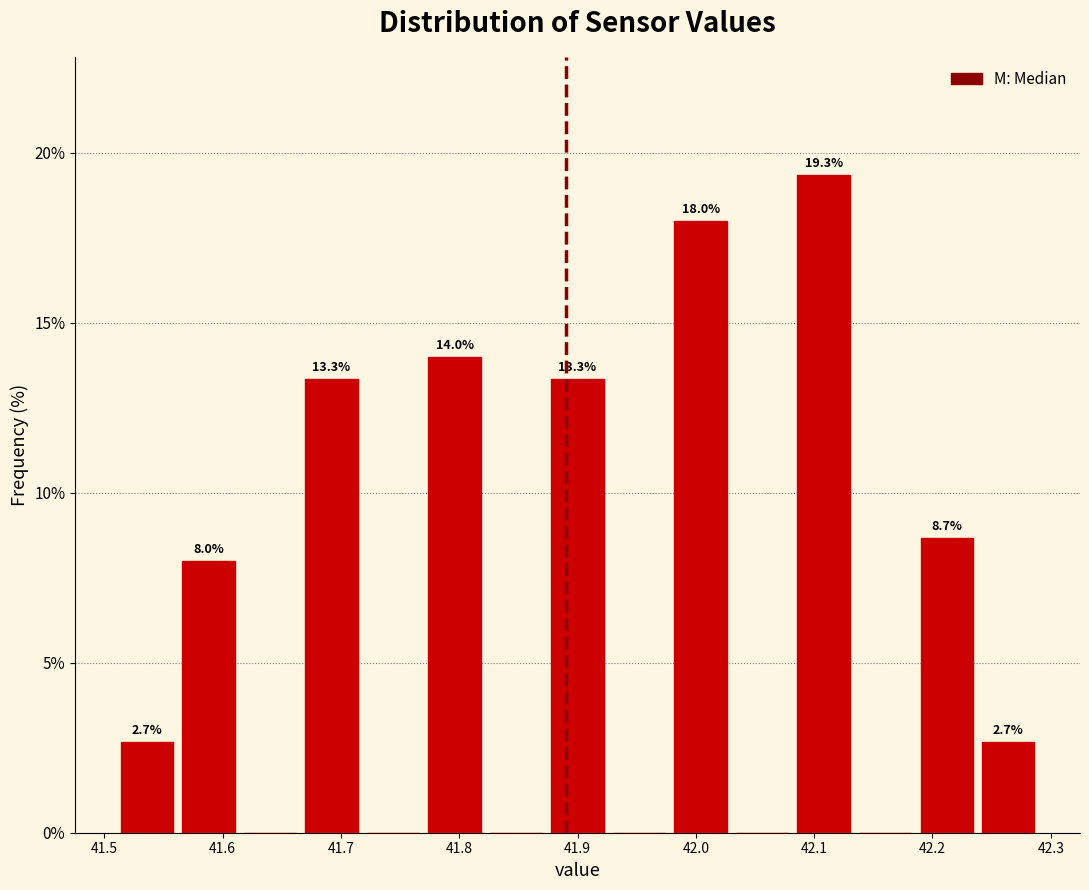

Over which range of the x-axis is the bar tallest?

42.082 to 42.134